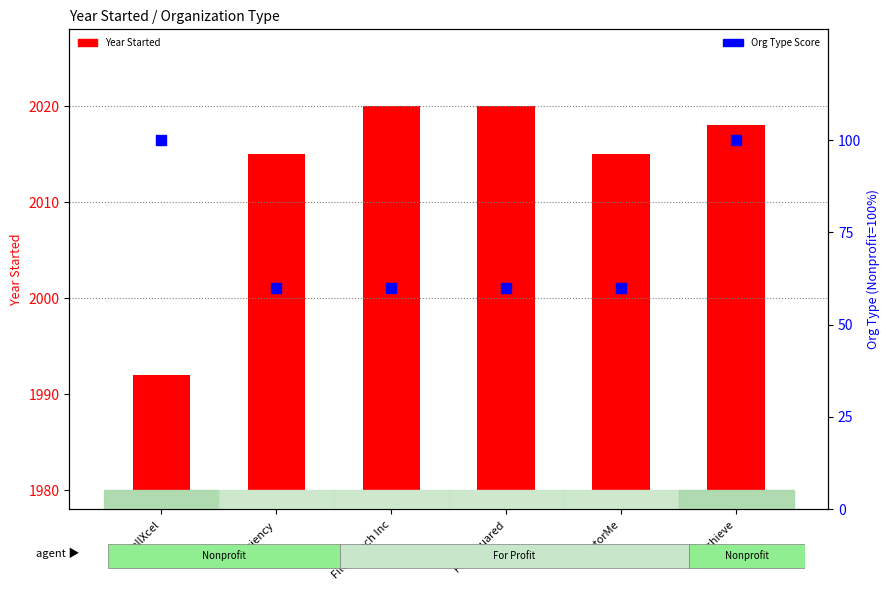

What are all the series names shown in the legend?

Year Started, Org Type Score